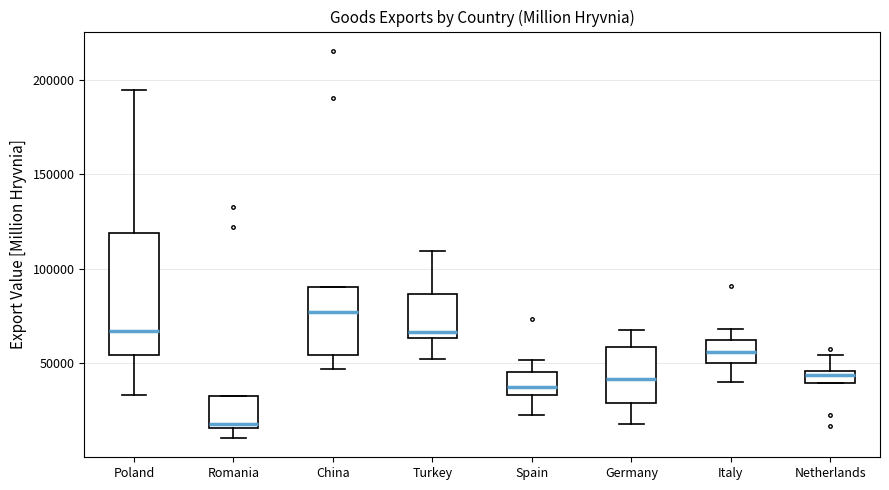

Where does the upper whisker of the box for Netherlands end on the y-axis? The values are not printed on the chart, so give them approximately, as read against the axis.

55000